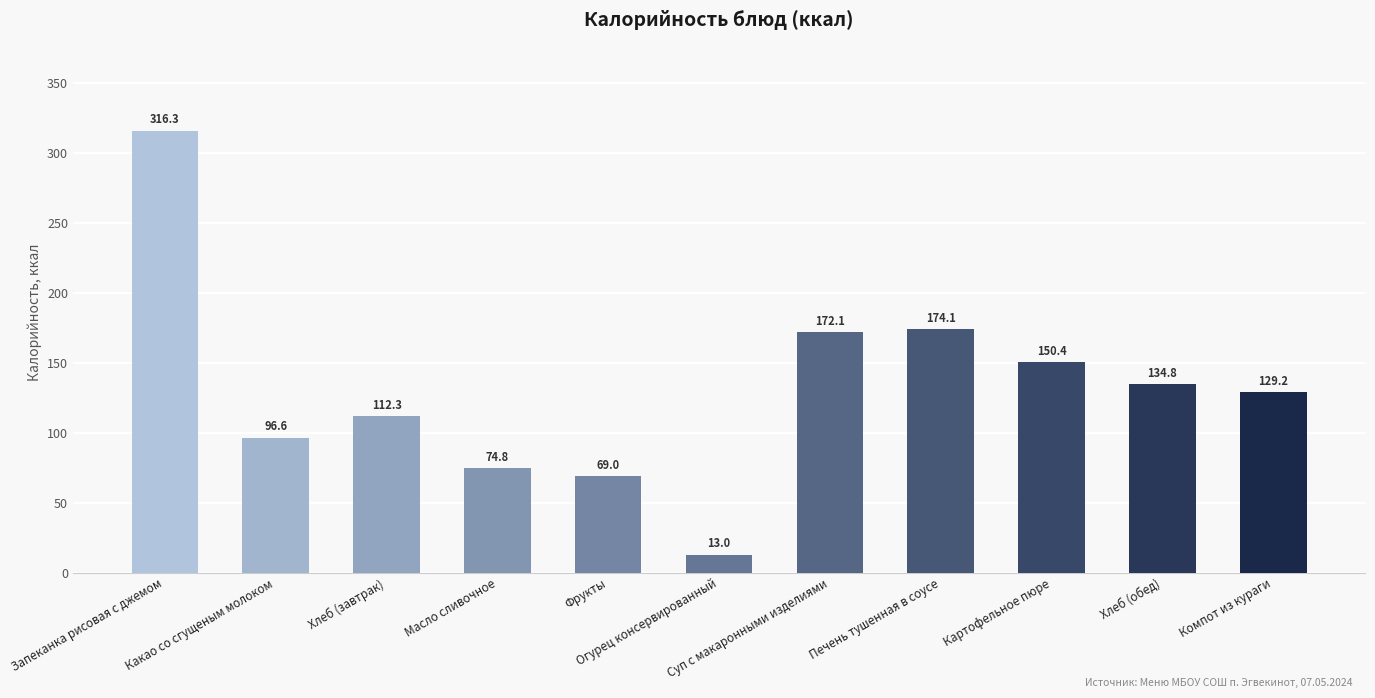

Reading left to right, what are all the values shown in this chart?

Запеканка рисовая с джемом=316.3	Какао со сгущеным молоком=96.6	Хлеб (завтрак)=112.3	Масло сливочное=74.8	Фрукты=69.0	Огурец консервированный=13.0	Суп с макаронными изделиями=172.1	Печень тушенная в соусе=174.1	Картофельное пюре=150.4	Хлеб (обед)=134.8	Компот из кураги=129.2